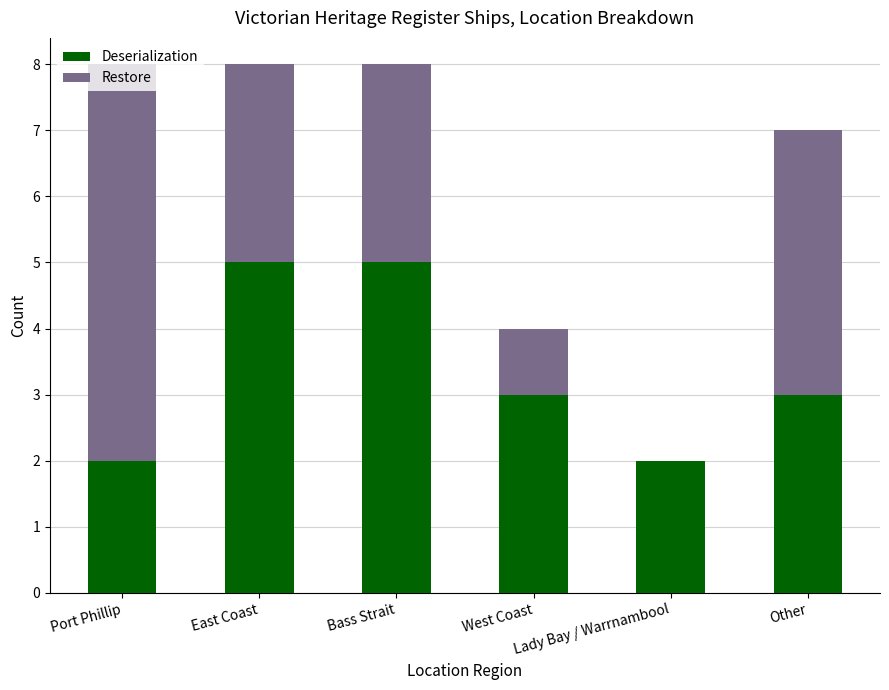

What is the highest value of the Deserialization series?

5